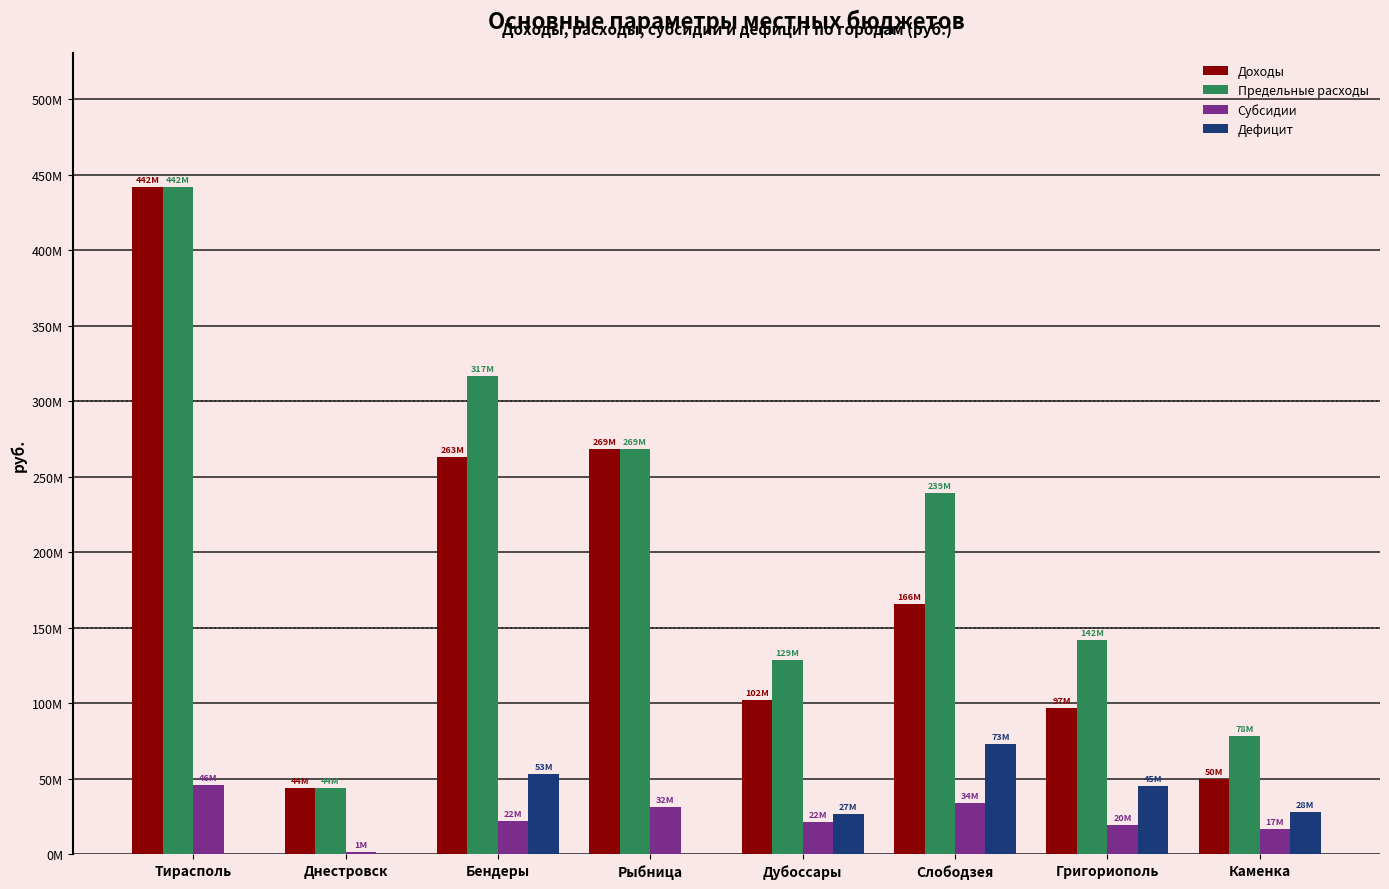

What is the total value across all series at Григориополь?

304416339